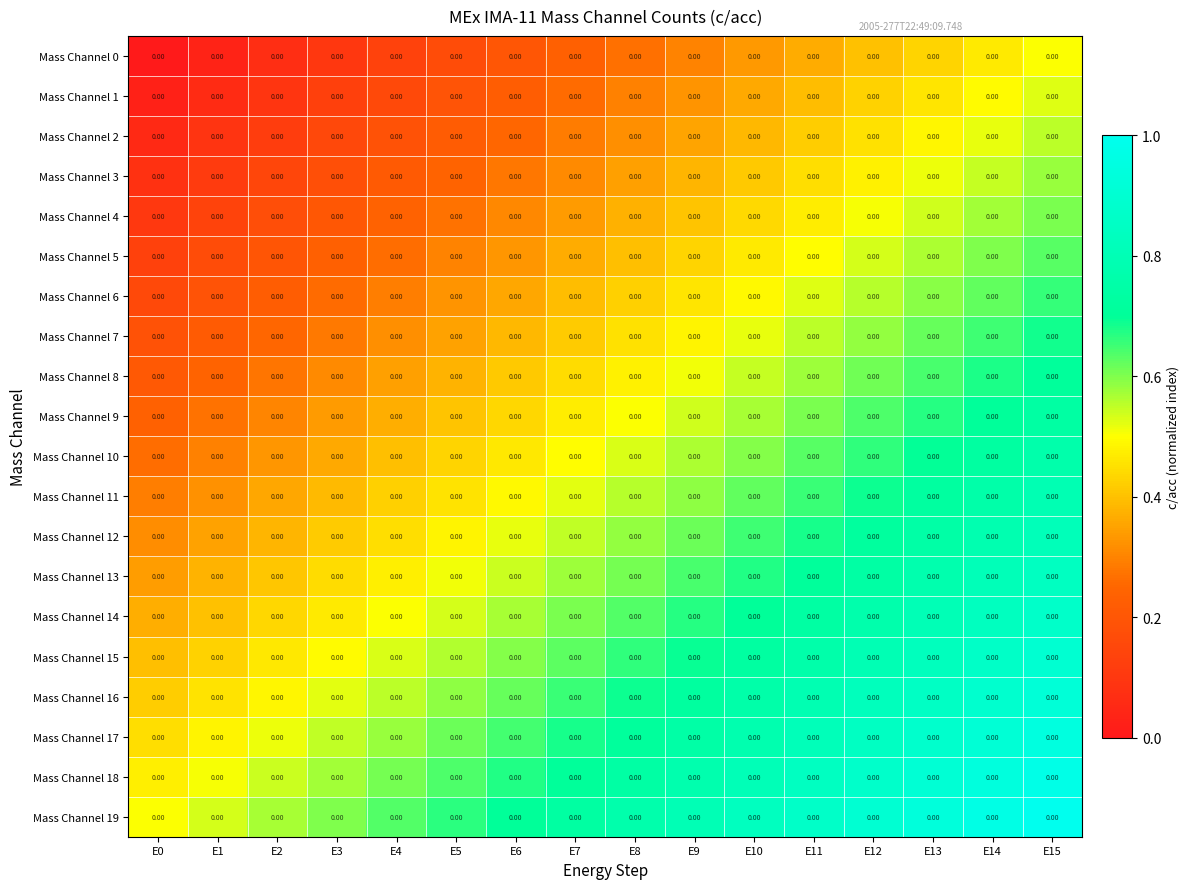

What is the spread (max minus min) of values at E12?

0.5